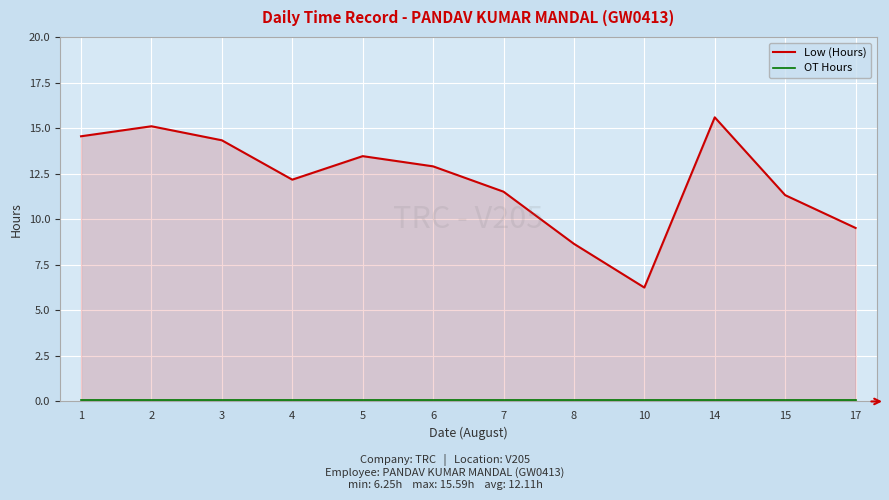

What is the difference between the highest and lowest values at 6?

12.8